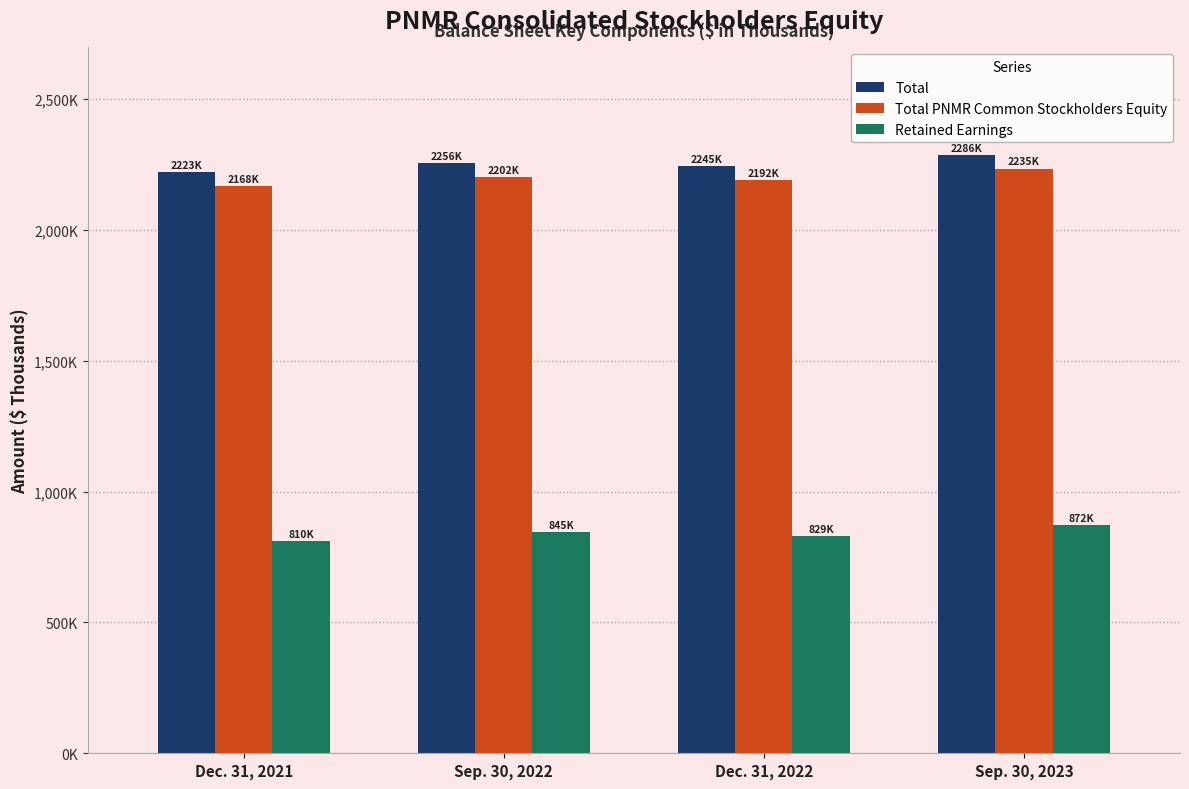

Which series has the largest range (max minus min)?

Total PNMR Common Stockholders Equity